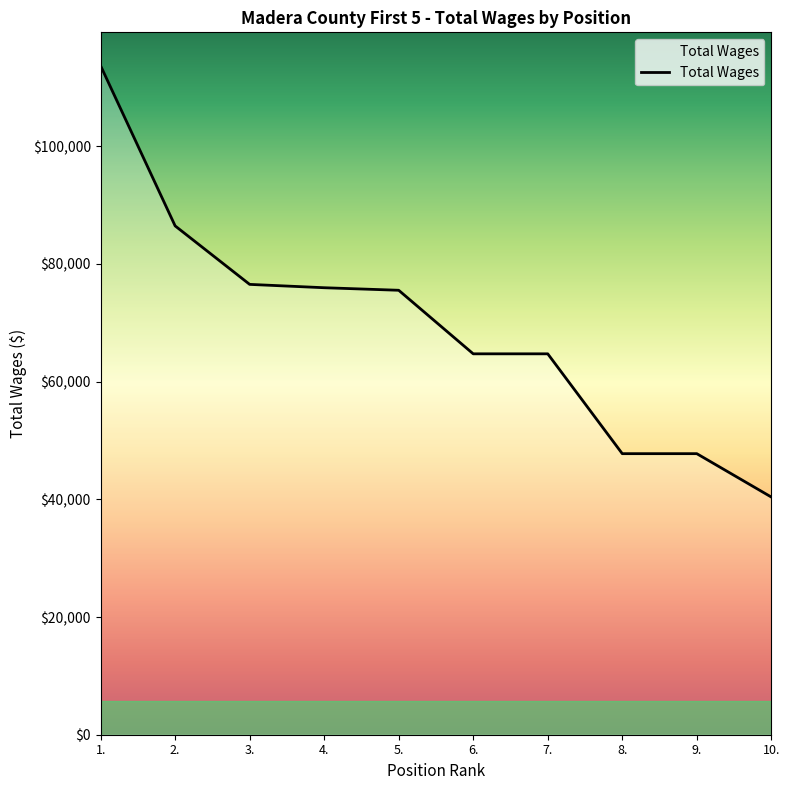

True or false: there are more than 0 points higher than both neighbors.

False